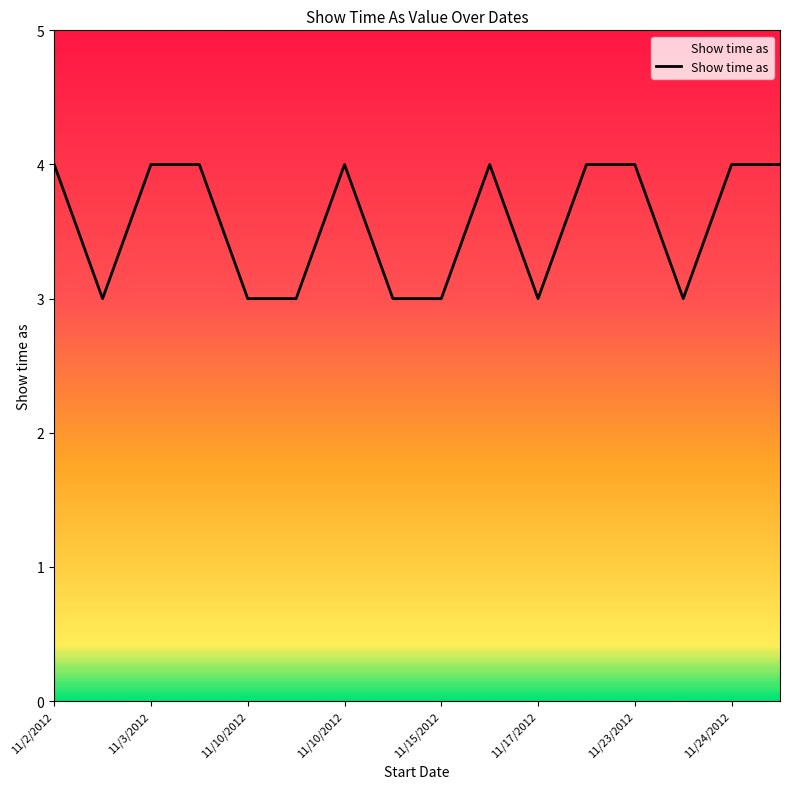

What is the maximum value shown in the chart?

4